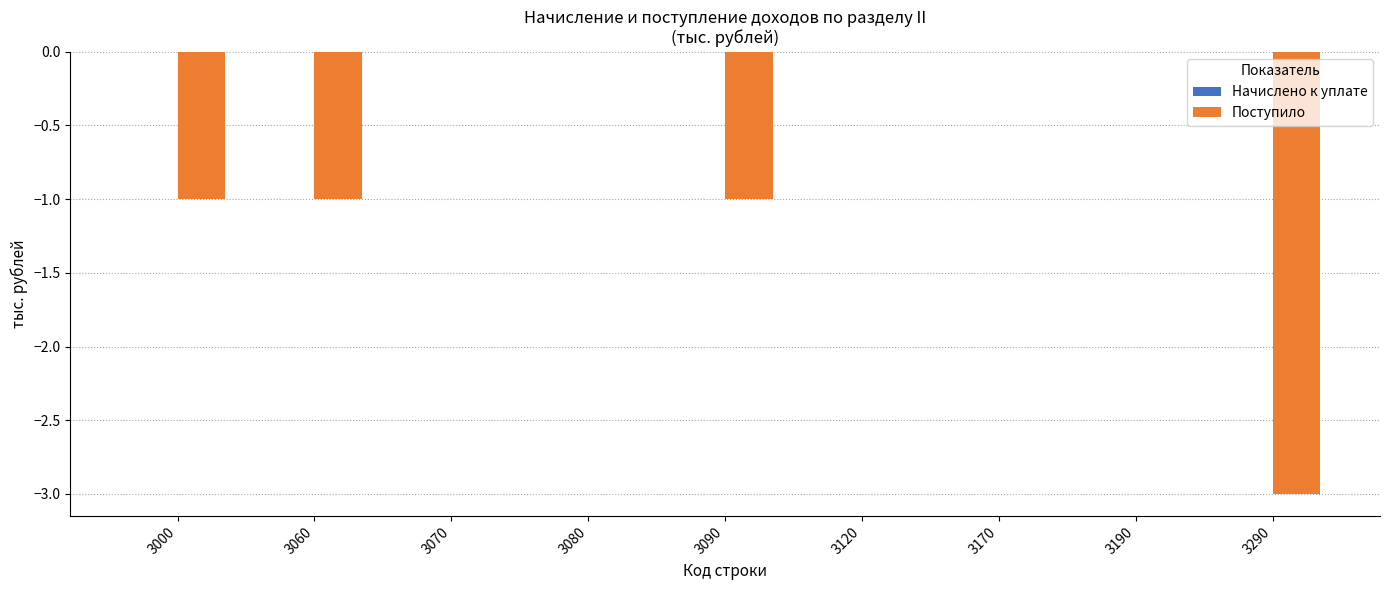

What is the change in value from 3060 to 3120?

+1